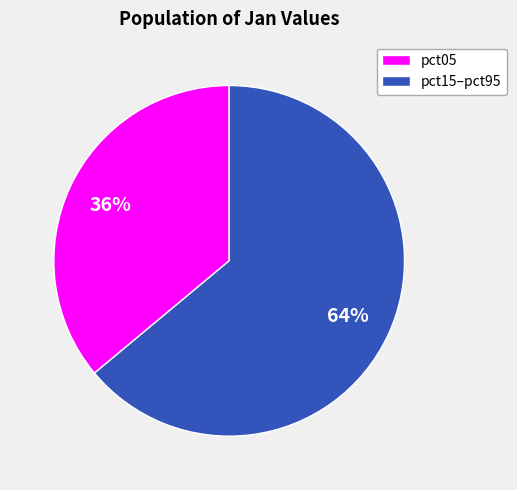

The pct15–pct95 slice represents 79% of the pie. True or false?

False